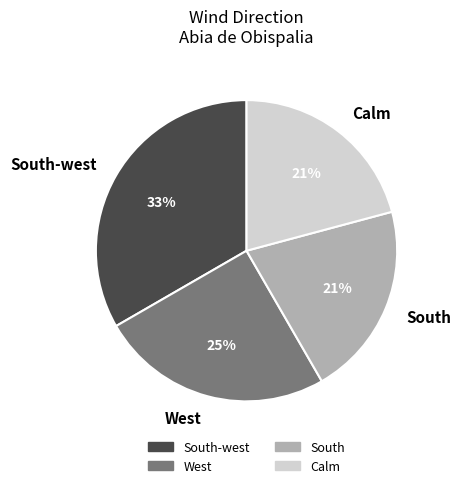

Combined, do West and South-west account for over 50%?

Yes